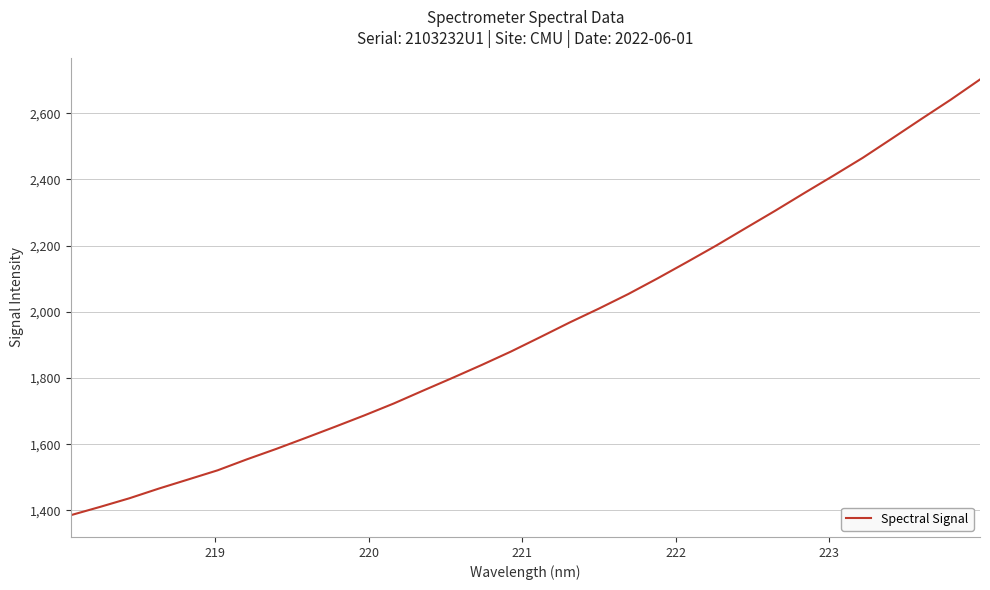

Is this an area chart (filled region under the line)?

No